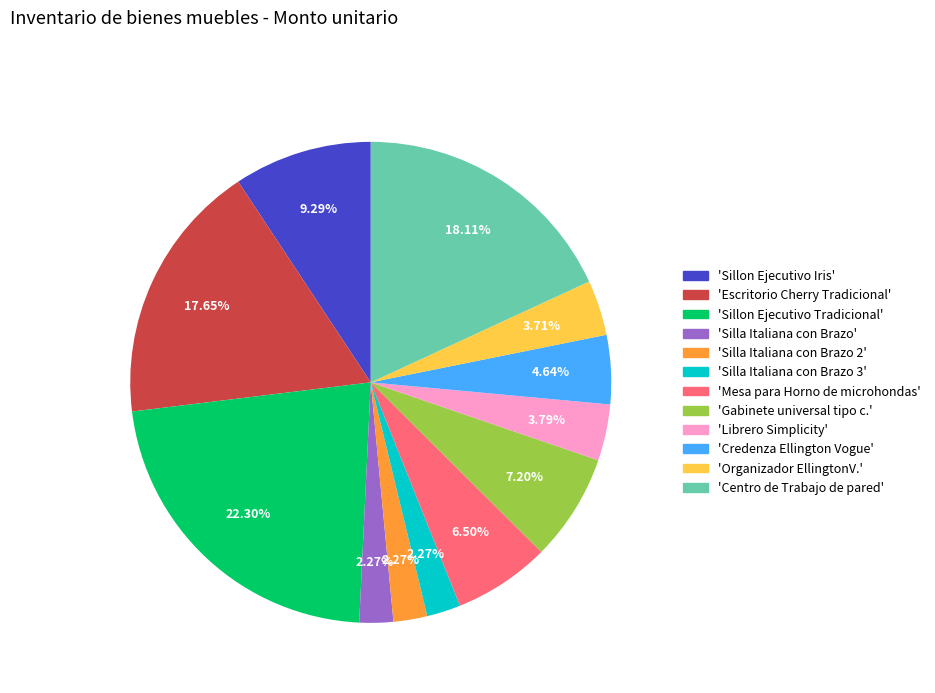

Which category has the biggest portion of the pie?

'Sillon Ejecutivo Tradicional'